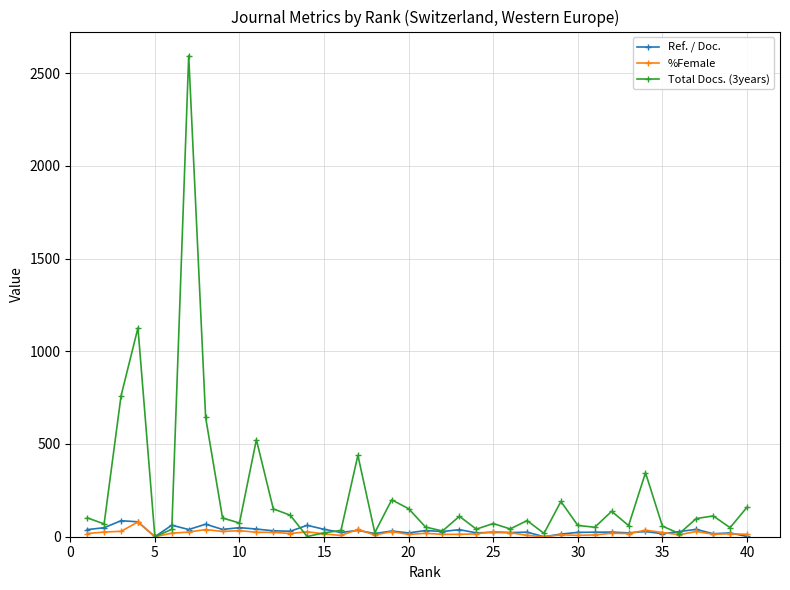

Which series has the largest total across all categories?

Total Docs. (3years)